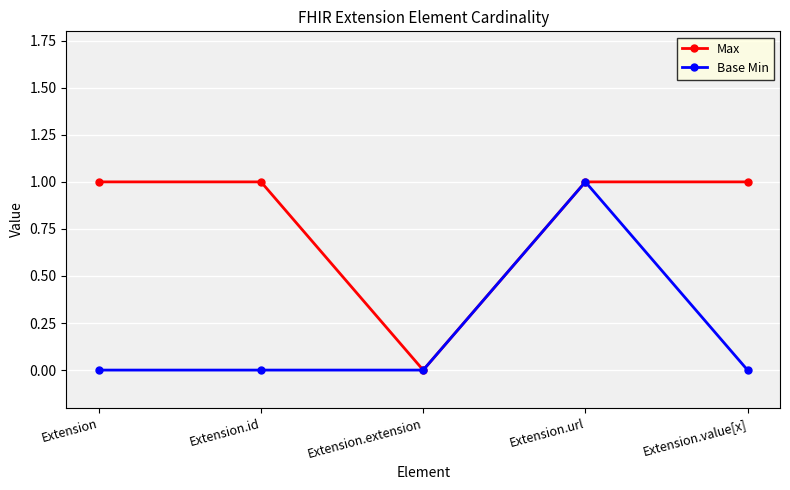

What is the average value of the Max series?

1